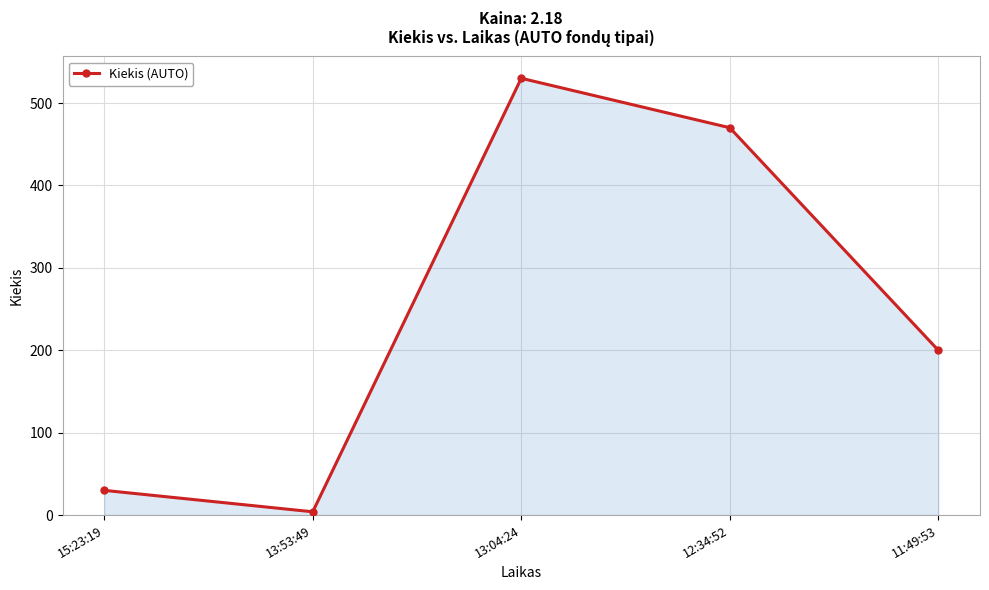

Which label corresponds to the largest value in the chart?

13:04:24